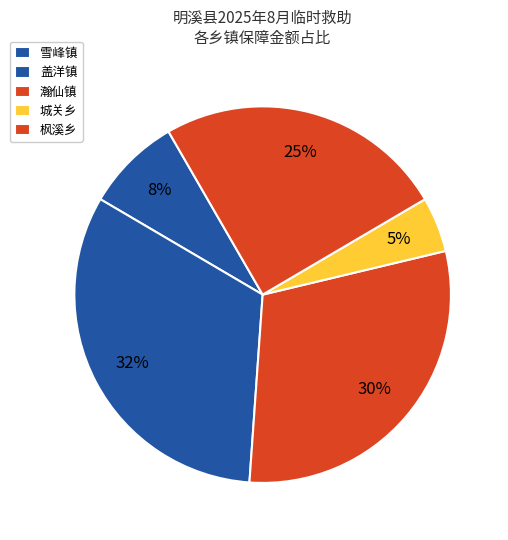

How many slices are in this pie chart?

5